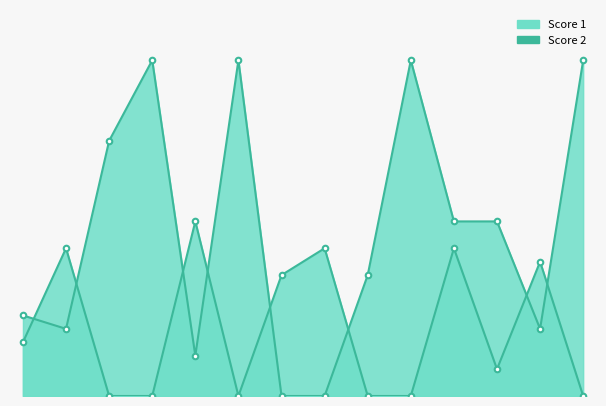

Reading left to right, extract all data points from this chart.

Score 1: 1=6	2=5	3=19	4=25	5=3	6=25	7=0	8=0	9=9	10=25	11=13	12=13	13=5	14=25
Score 2: 1=4	2=11	3=0	4=0	5=13	6=0	7=9	8=11	9=0	10=0	11=11	12=2	13=10	14=0